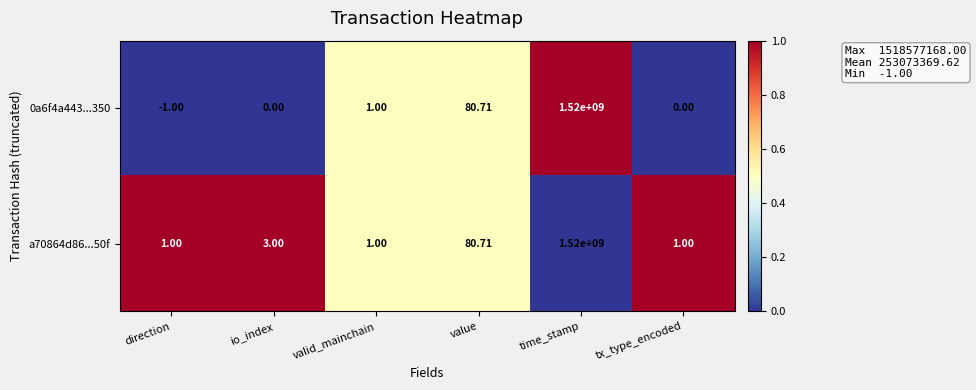

Which category has the highest value across all series?

time_stamp